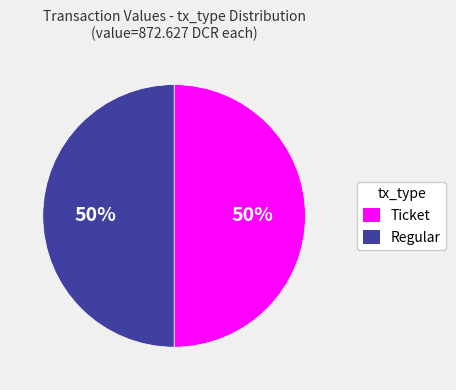

Do Regular and Ticket together represent more than half of the pie?

Yes